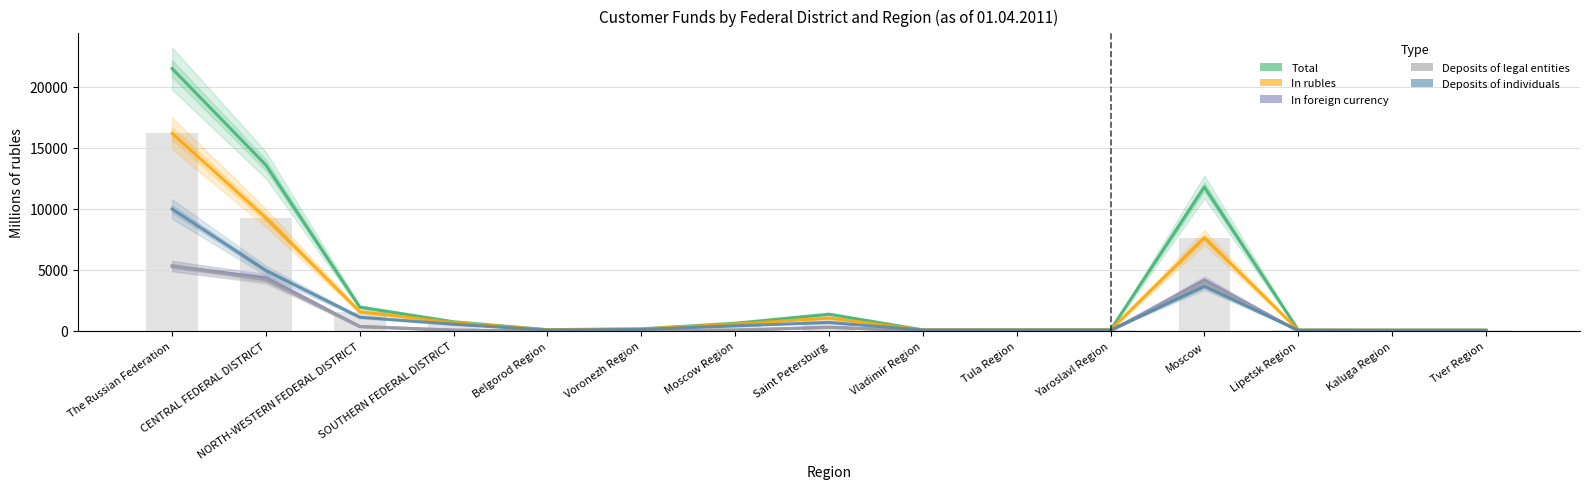

What is the difference between the In rubles values at The Russian Federation and Yaroslavl Region?

16089.7